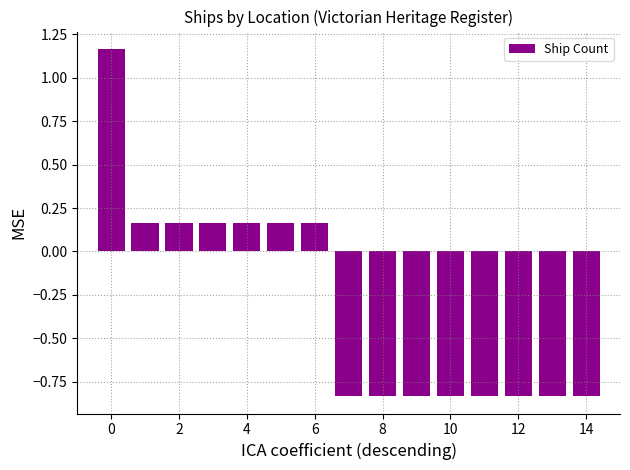

What is the difference between the maximum and minimum values?

2.0